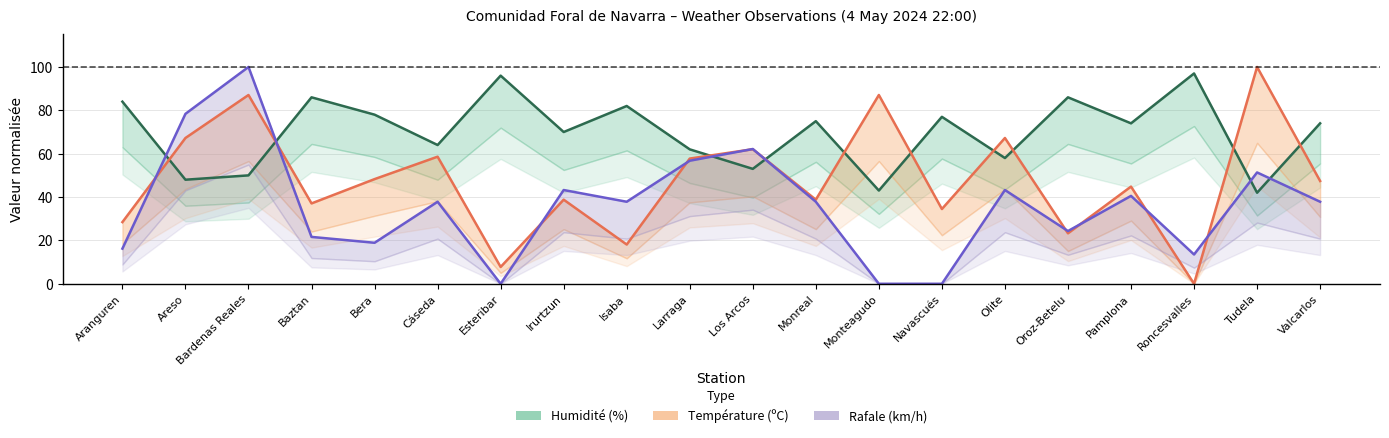

True or false: Rafale (km/h) has a value of 40.5 at Pamplona.

True